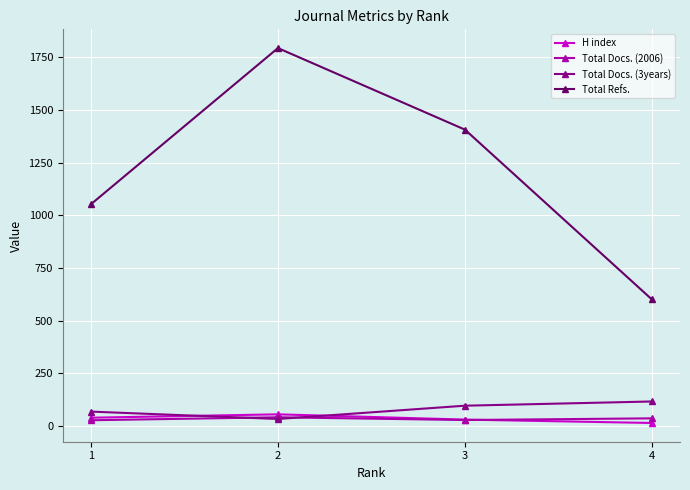

What is the difference between the maximum and minimum values in the Total Refs. series?

1193